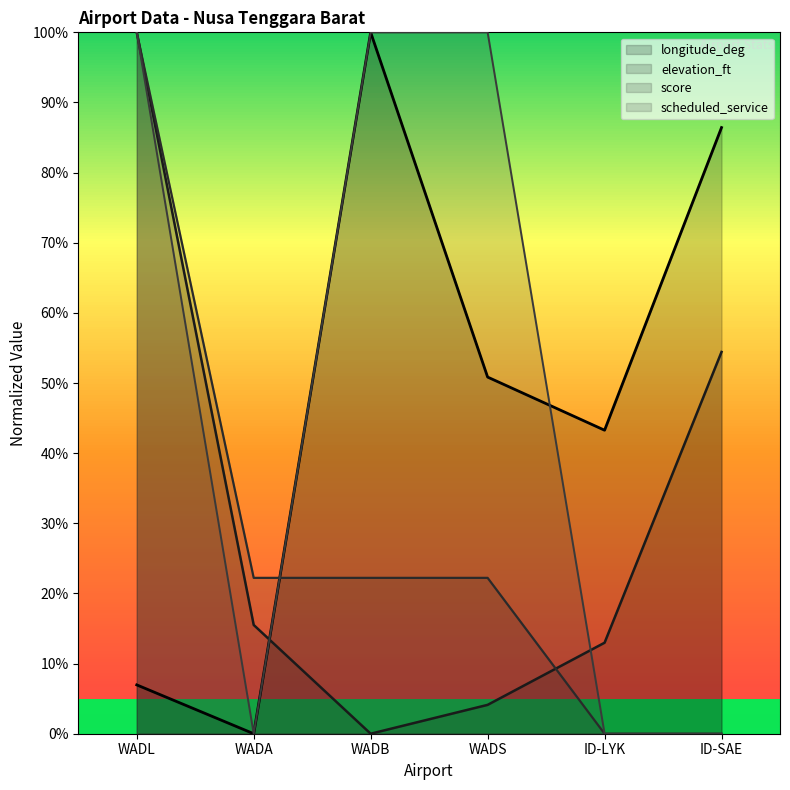

The value of score at WADL is 100.0. True or false?

True